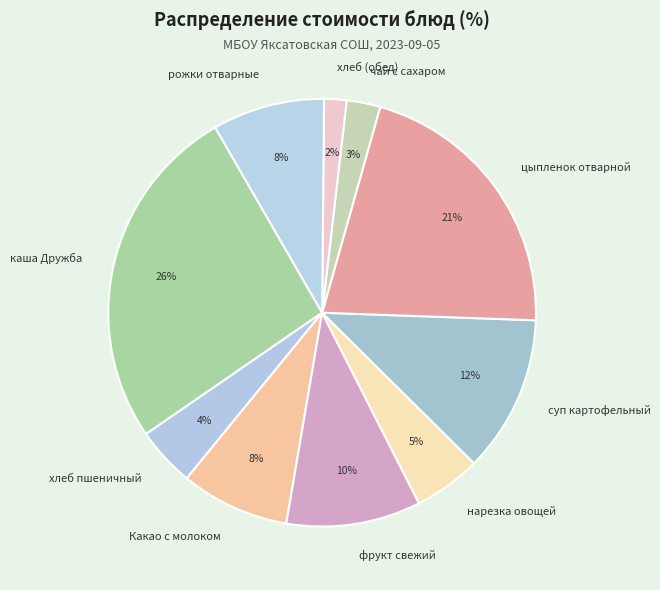

Count the number of slices in the pie.

10